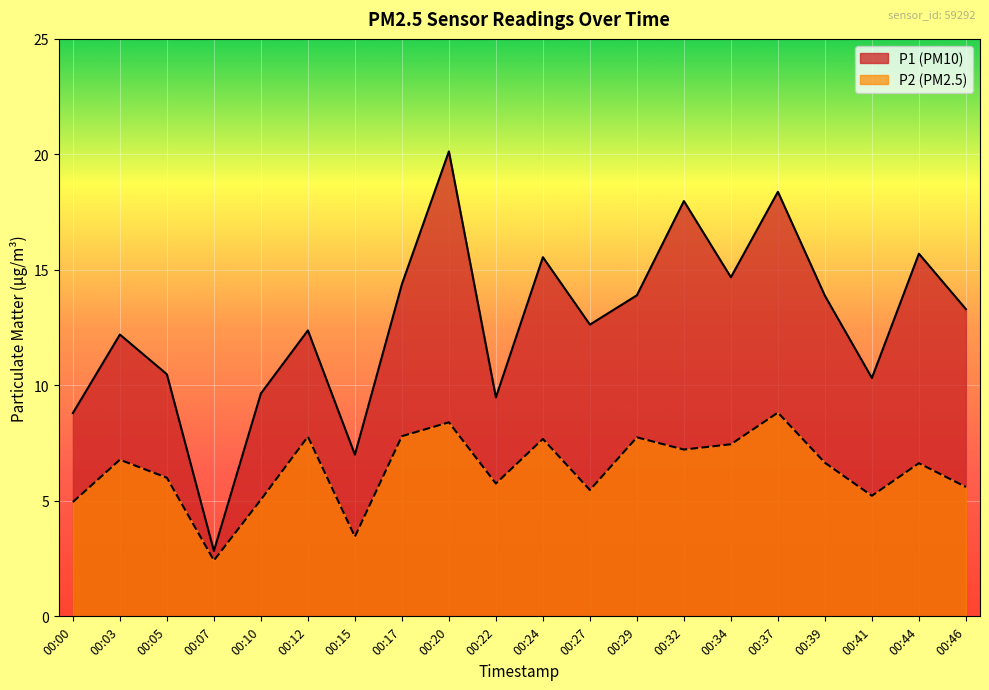

List the series in order of their peak value, highest first.

P1, P2